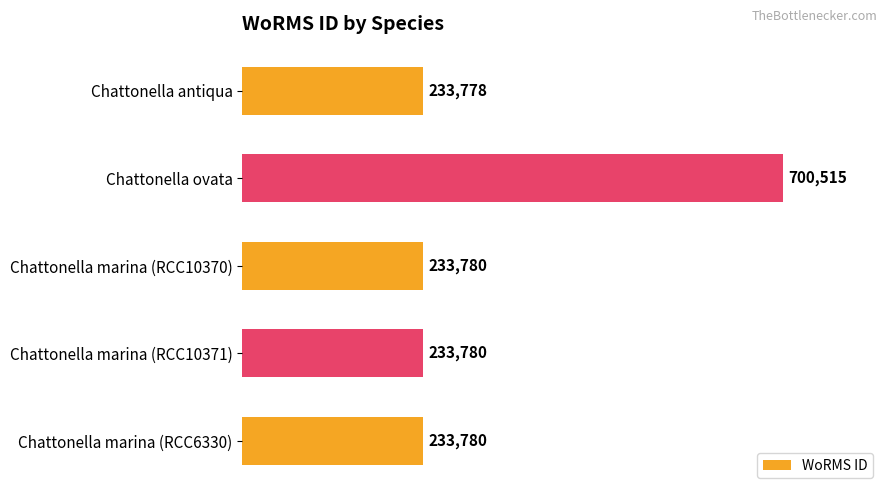

What is the difference between the second highest and minimum values?

2